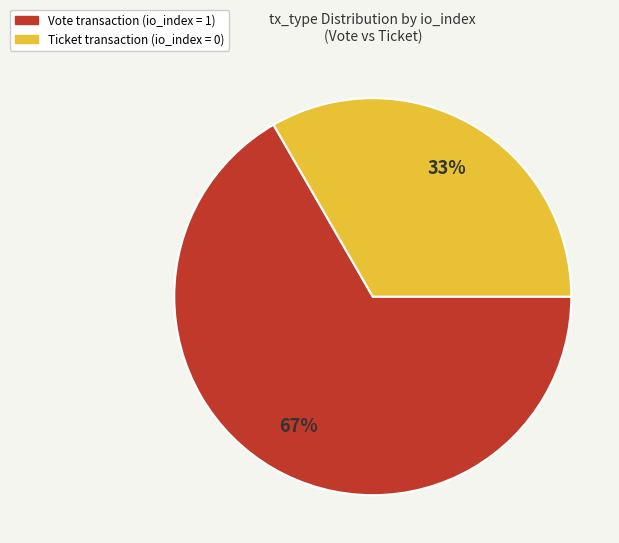

Does any single category account for the majority?

Yes